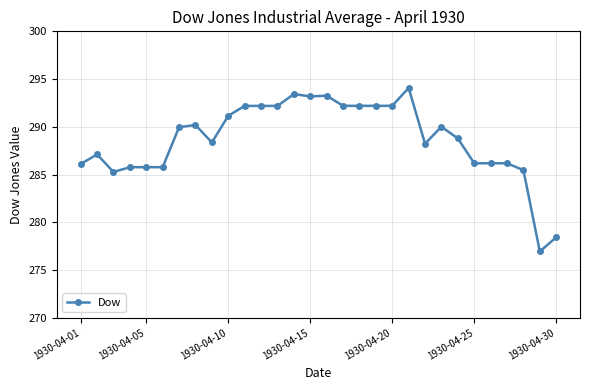

What is the difference between the maximum and minimum values?

17.1